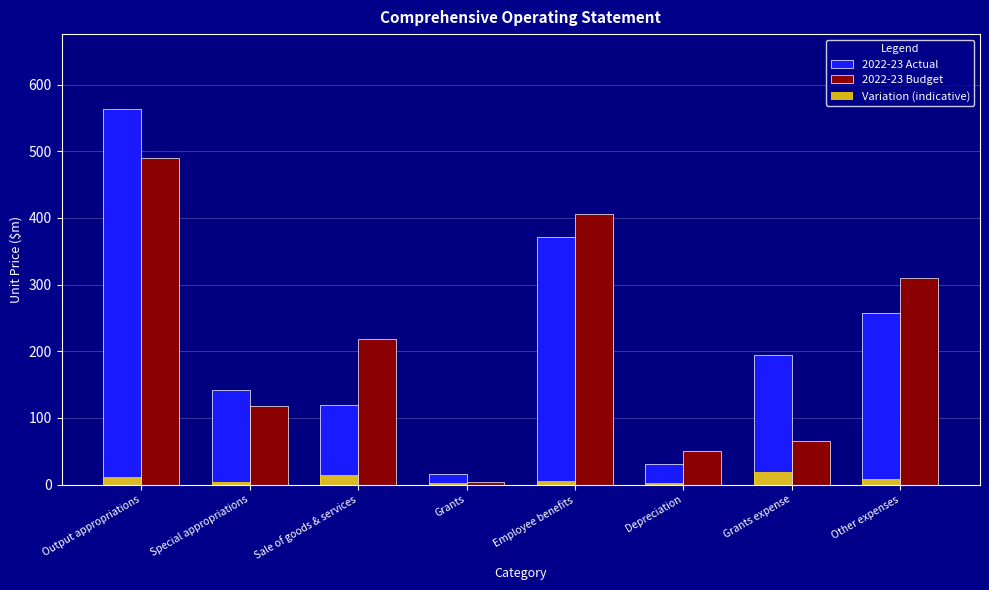

At which category is the sum across all series the highest?

Output appropriations